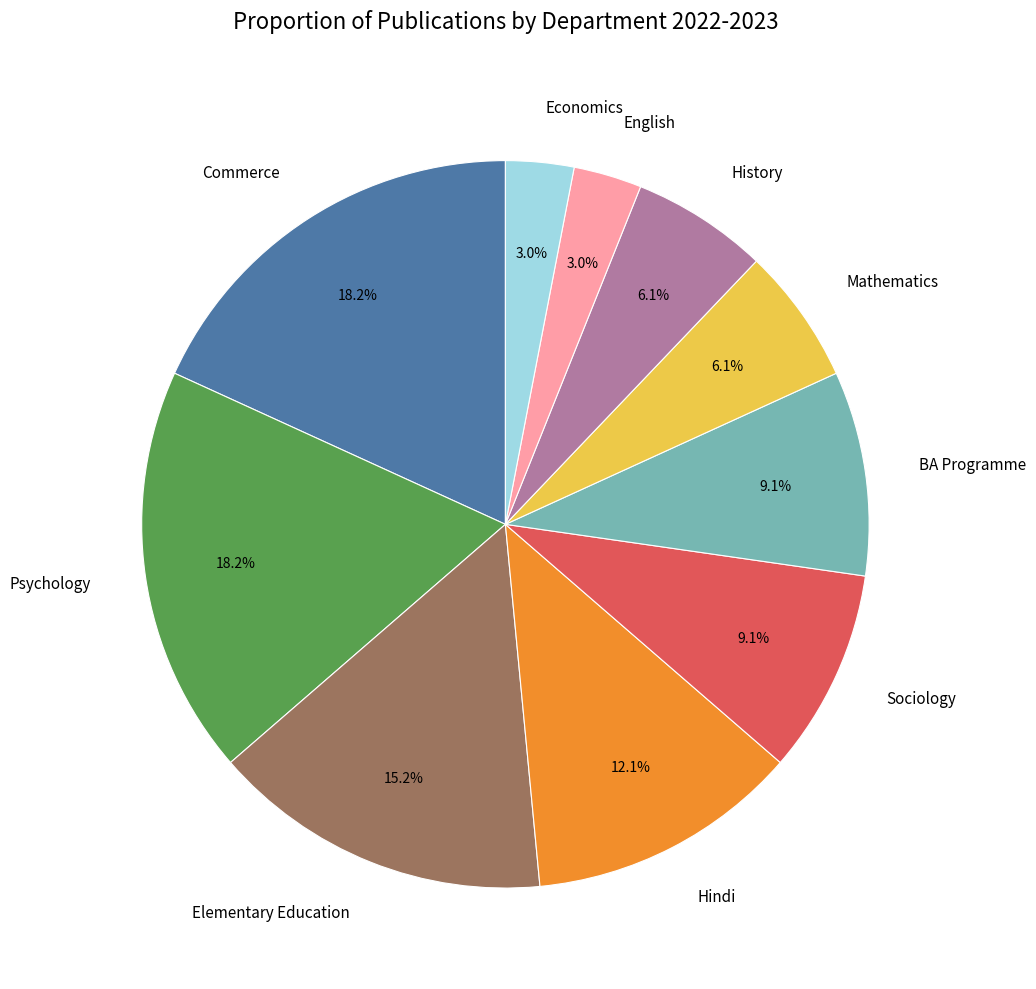

How much of the chart is everything except Hindi?

87.9%